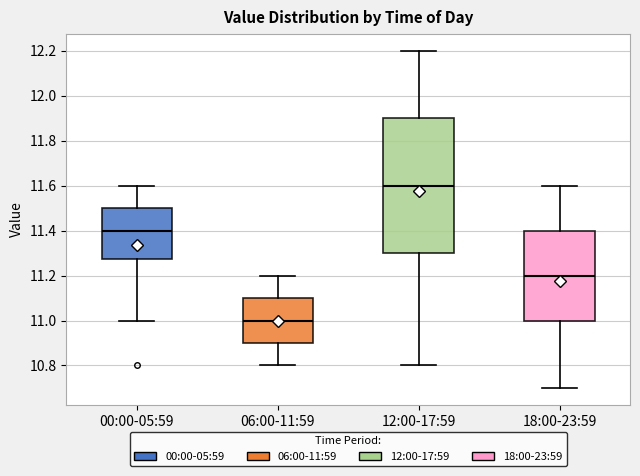

Reading left to right, read every box against the y-axis: the position of its median line, the range the box covers, and the ends of its whiskers. The values are not printed on the chart, so give them approximately, as read against the axis.

00:00-05:59: median 11.40, box 11.28 to 11.50, whiskers 11.00 to 11.60
06:00-11:59: median 11.00, box 10.90 to 11.10, whiskers 10.80 to 11.20
12:00-17:59: median 11.60, box 11.30 to 11.90, whiskers 10.80 to 12.20
18:00-23:59: median 11.20, box 11.00 to 11.40, whiskers 10.70 to 11.60